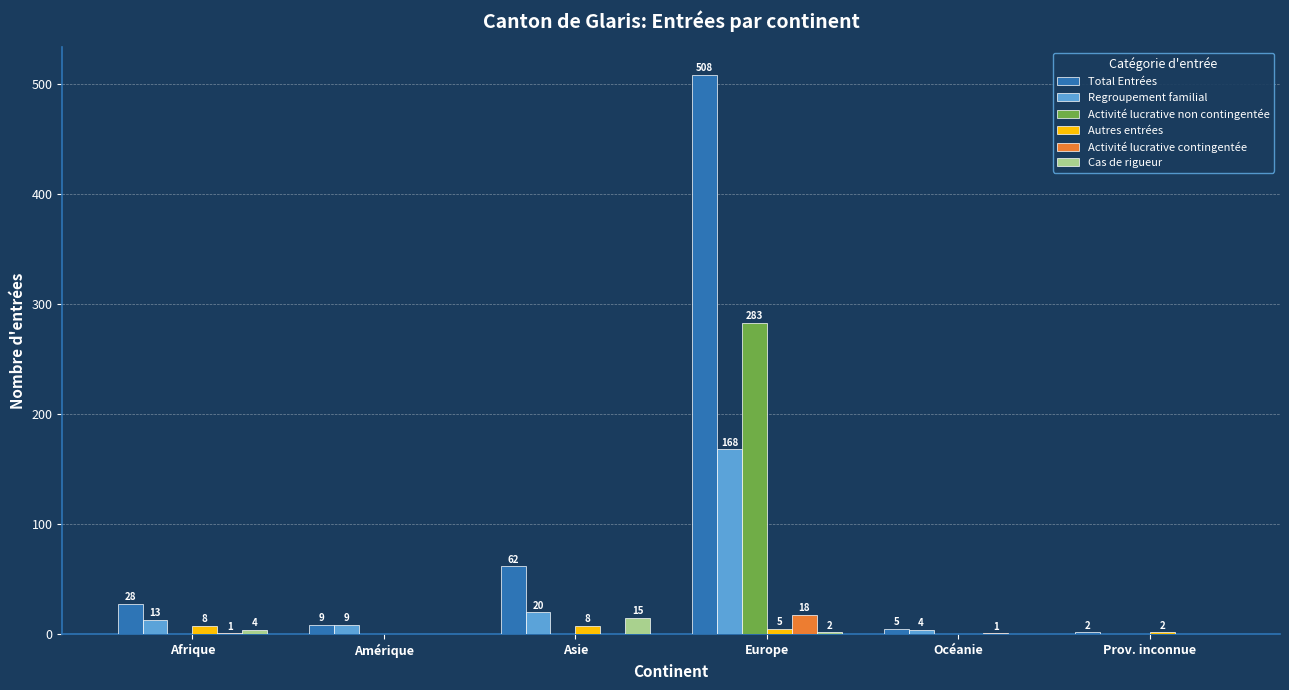

Between Océanie and Prov. inconnue, which series saw the biggest shift?

Regroupement familial